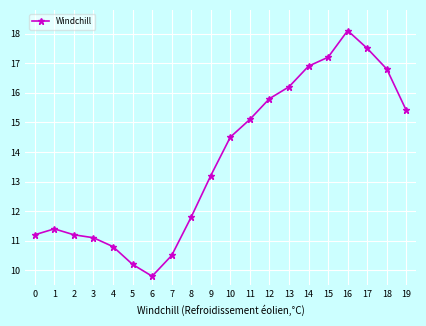

How many distinct data groups are displayed?

1